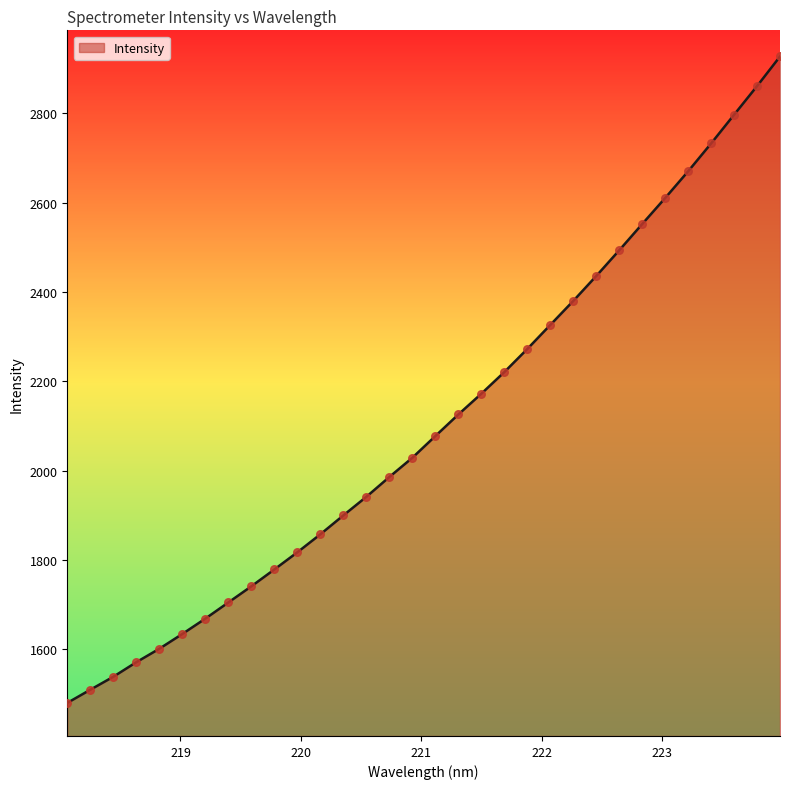

What is the maximum value shown in the chart?

2927.2